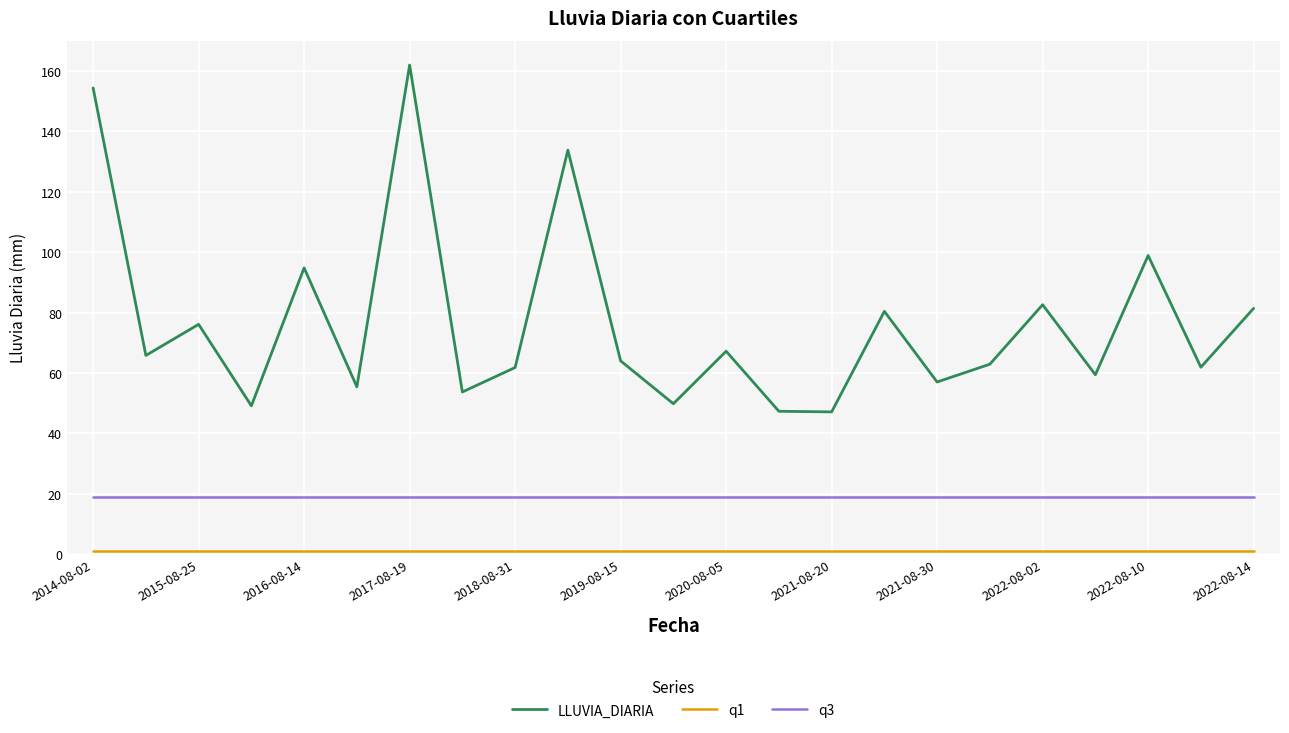

What is the greatest value displayed?

162.0